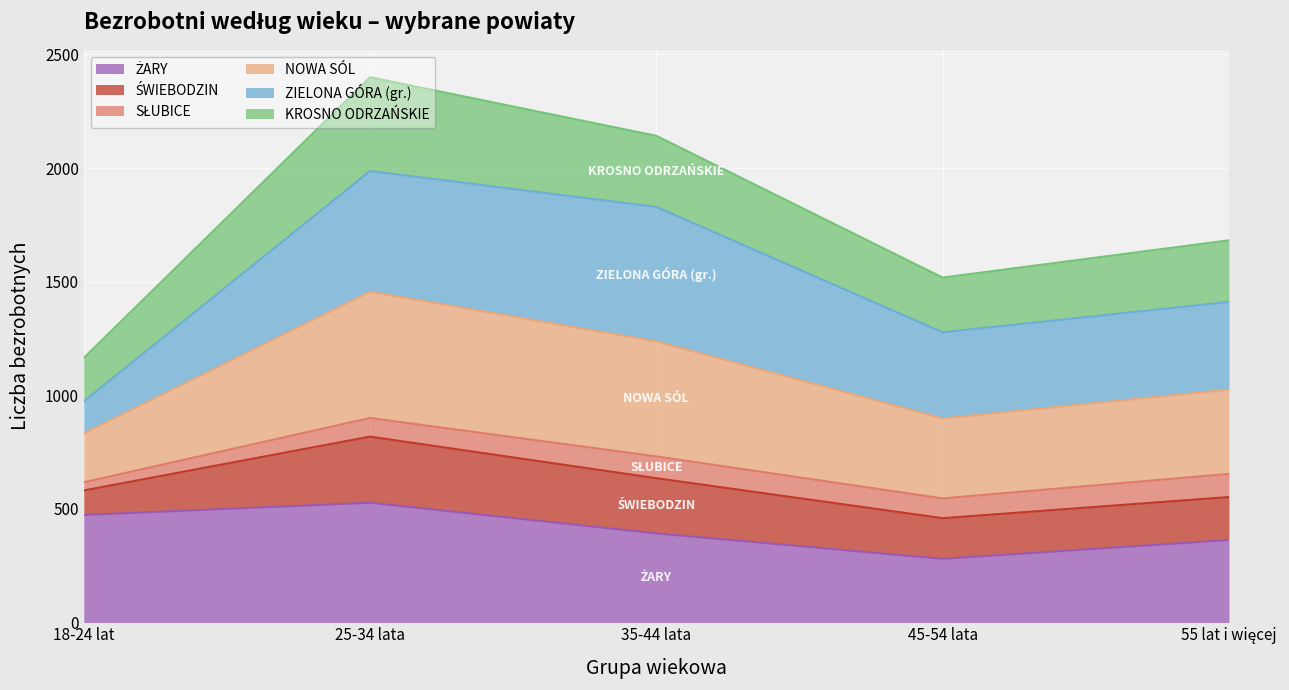

How many lines are shown in the chart?

6